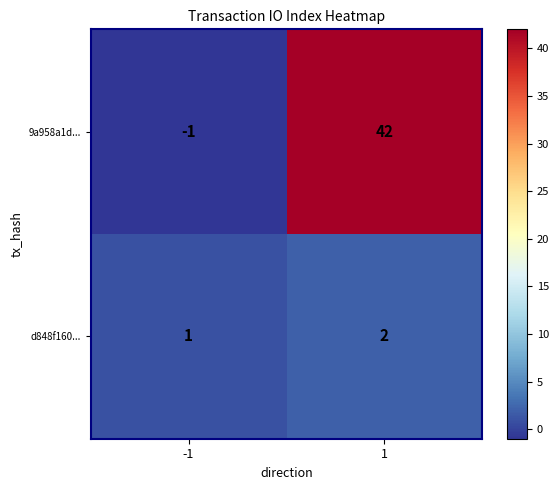

What value does the 9a958a1d... series have at 1, to the nearest 10?

40